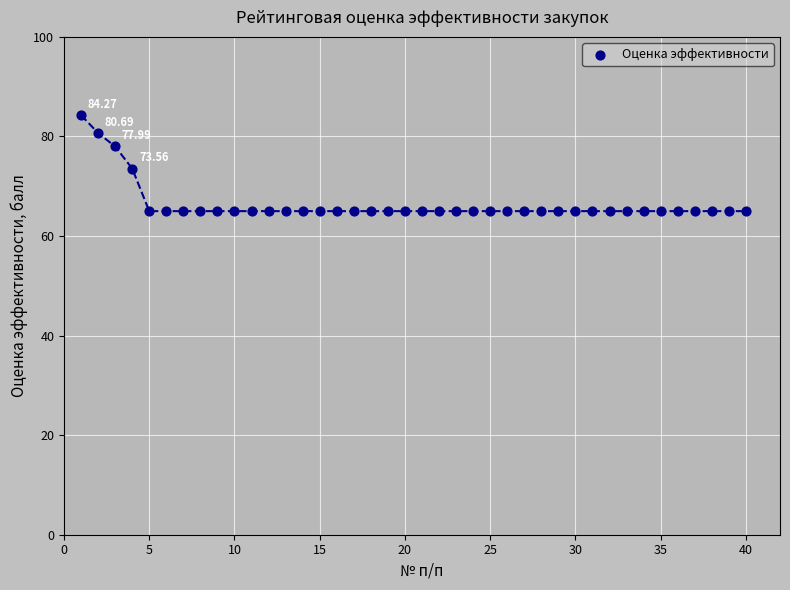

What is the range of Y values (max minus min)?

19.3